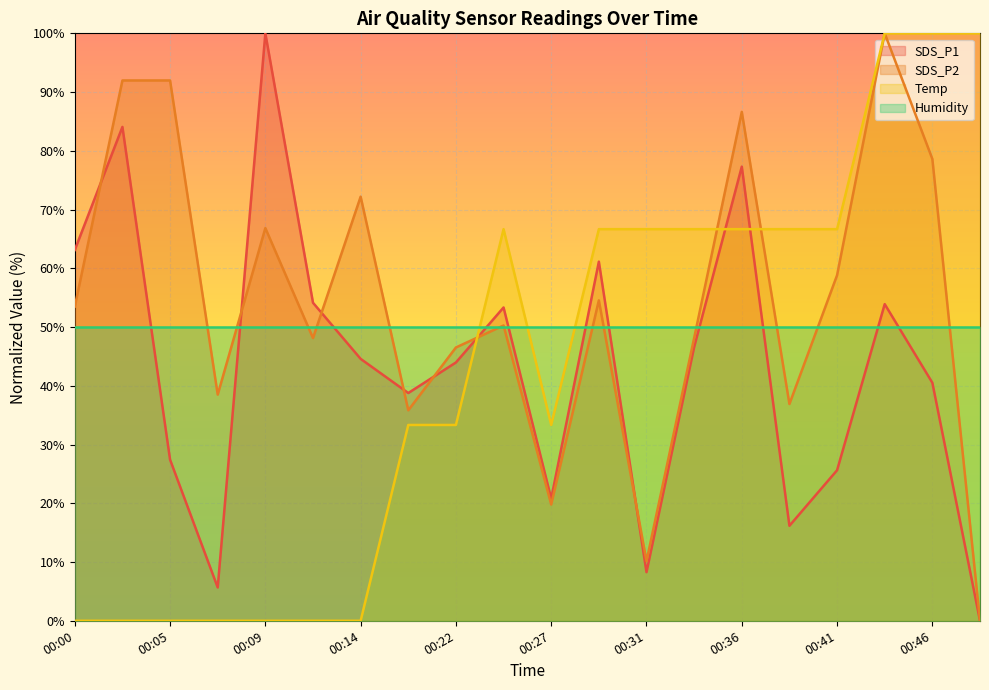

How many values in SDS_P1 are above zero?

19